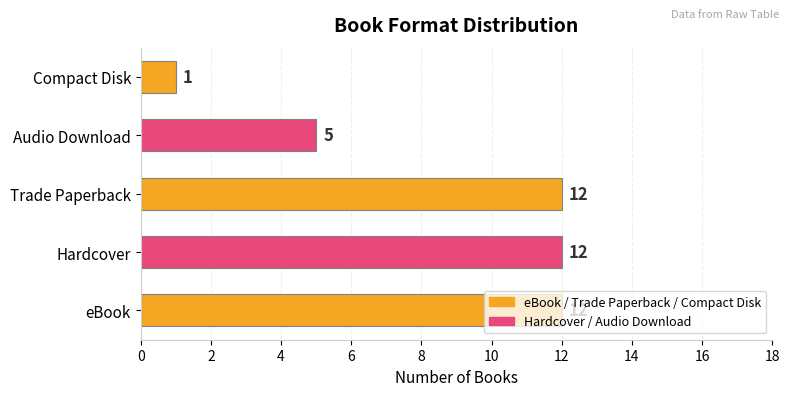

What is the greatest value displayed?

12